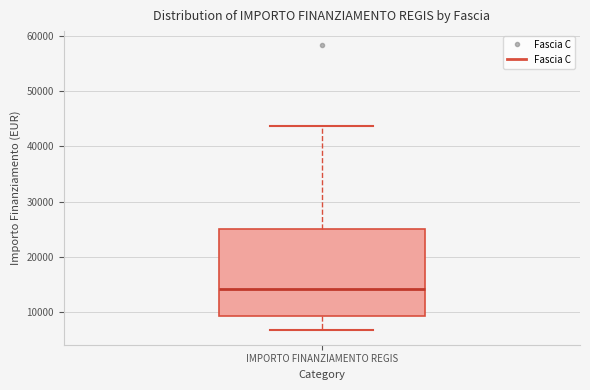

Read this box plot against the y-axis: the position of the median line, the range covered by the box, and the ends of both whiskers. The values are not printed on the chart, so give them approximately, as read against the axis.

median 14000, box 9000 to 25000, whiskers 7000 to 44000